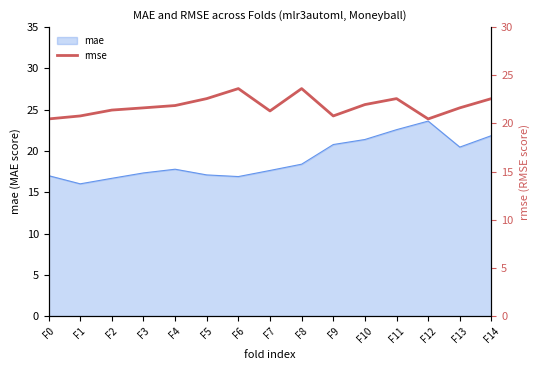

Is it true that mae equals 14.5 at F11?

False